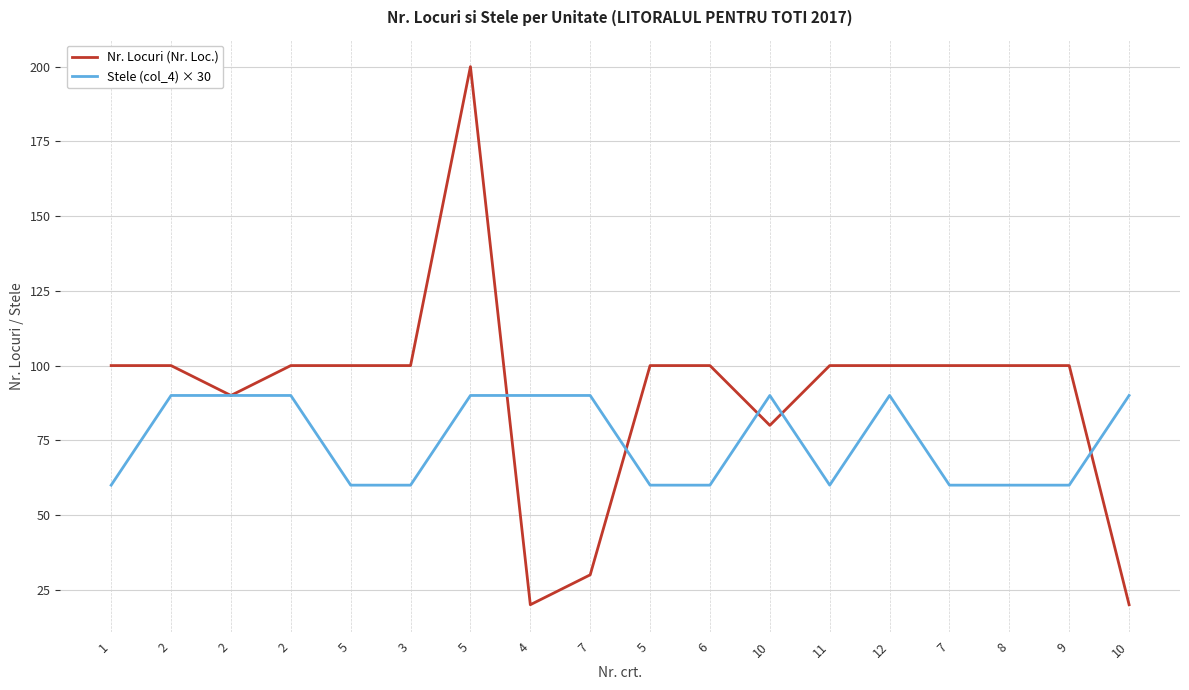

What are all the series names shown in the legend?

Nr. Locuri (Nr. Loc.), Stele (col_4) × 30